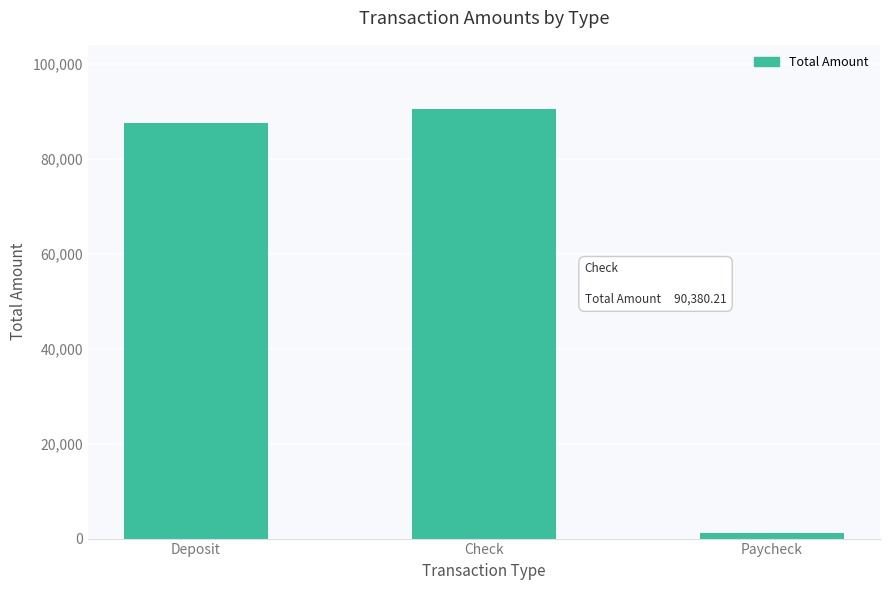

List the labels in order of value, smallest first.

Paycheck, Deposit, Check